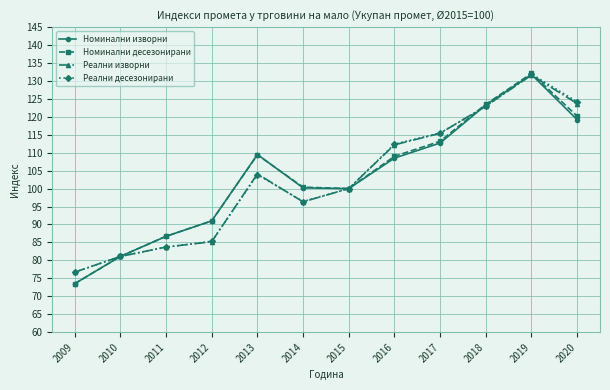

At how many categories does at least one series exceed 73?

12